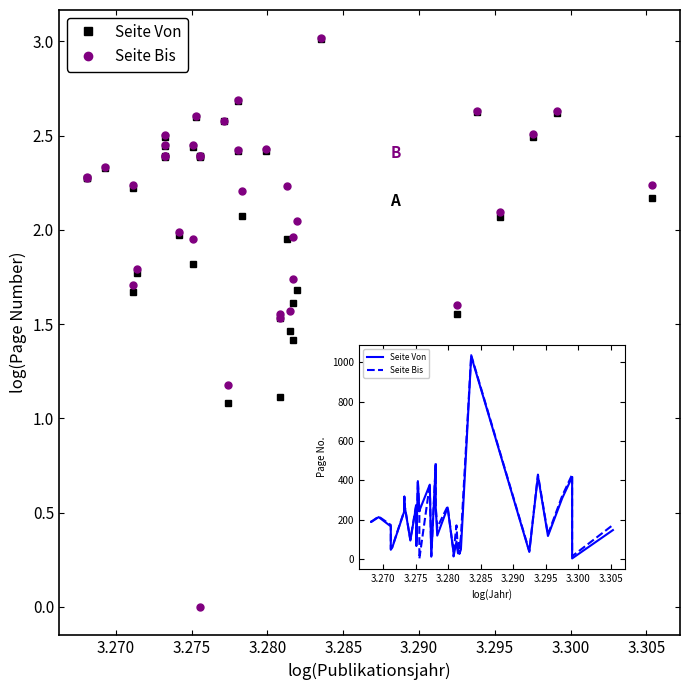

What is the sum of all Seite Bis values?

8018